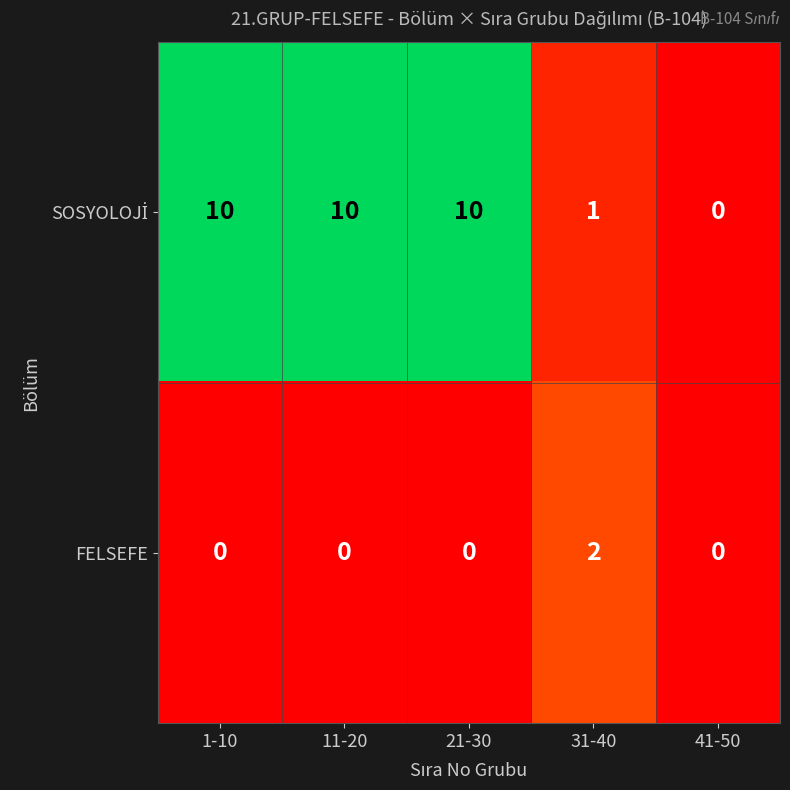

At how many categories does at least one series exceed 7?

3